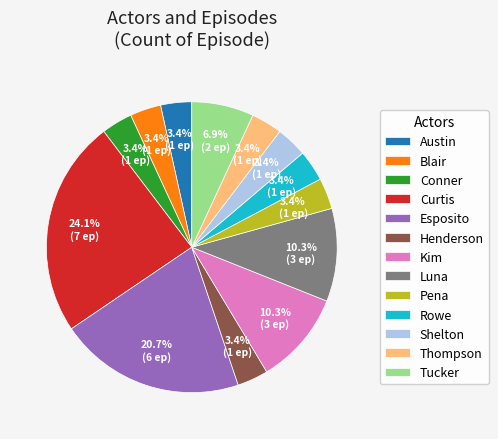

Count the number of slices in the pie.

13